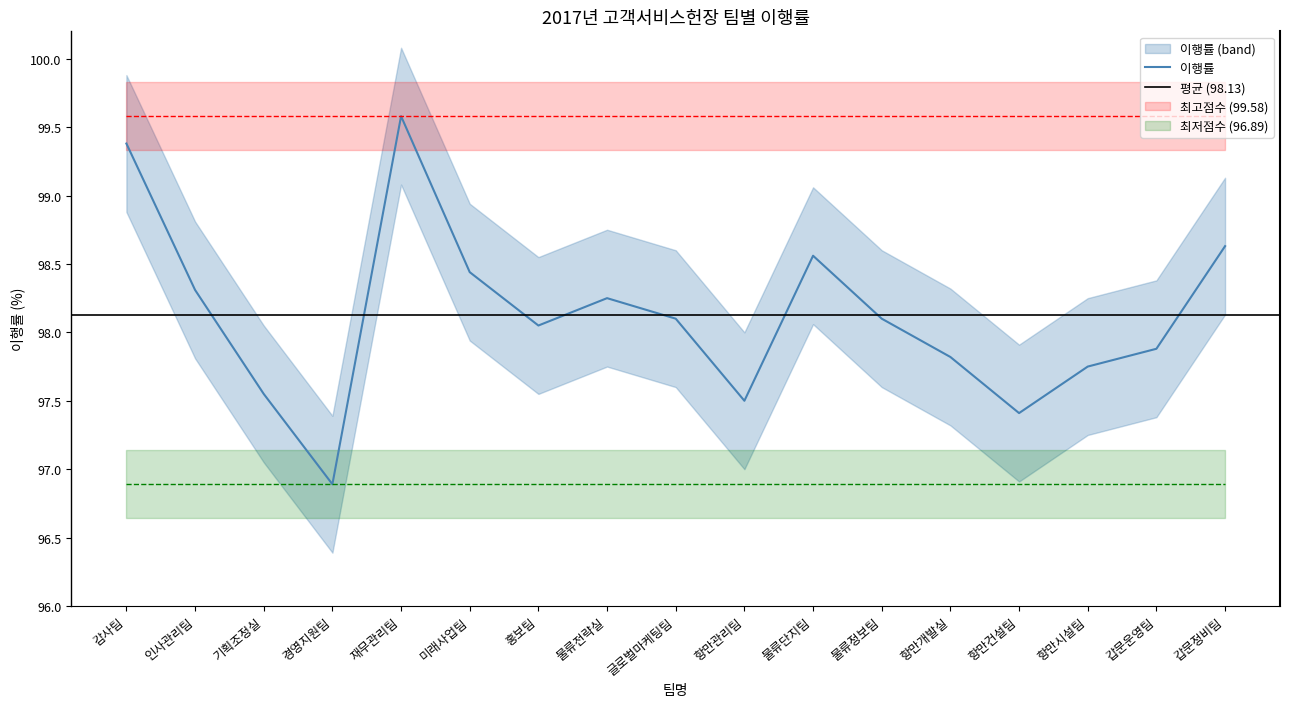

Reading right to left, what are all the values shown in this chart?

갑문정비팀=98.6	갑문운영팀=97.9	항만시설팀=97.8	항만건설팀=97.4	항만개발실=97.8	물류정보팀=98.1	물류단지팀=98.6	항만관리팀=97.5	글로벌마케팅팀=98.1	물류전략실=98.2	홍보팀=98.0	미래사업팀=98.4	재무관리팀=99.6	경영지원팀=96.9	기획조정실=97.5	인사관리팀=98.3	감사팀=99.4